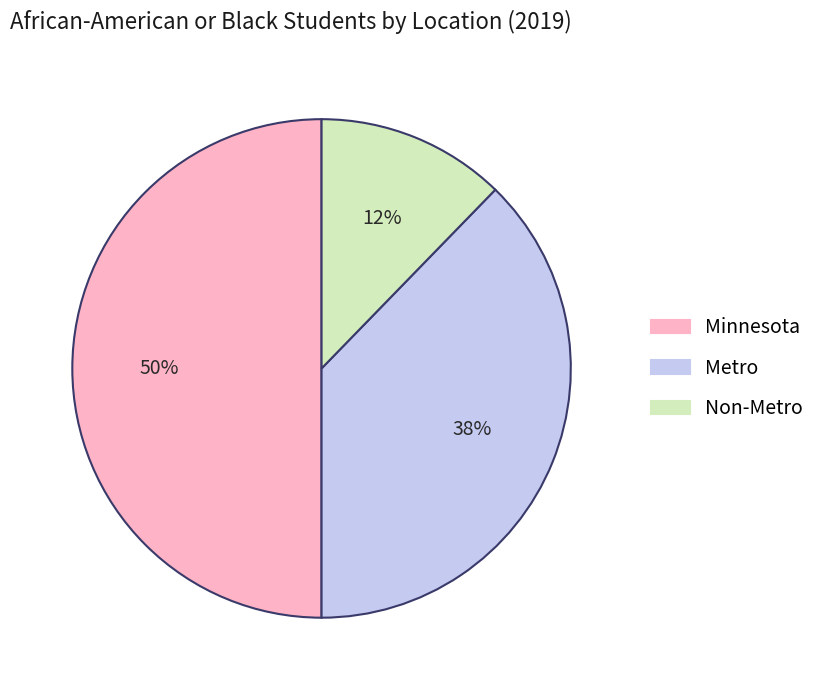

Is the sum of Minnesota and Non-Metro greater than half?

Yes